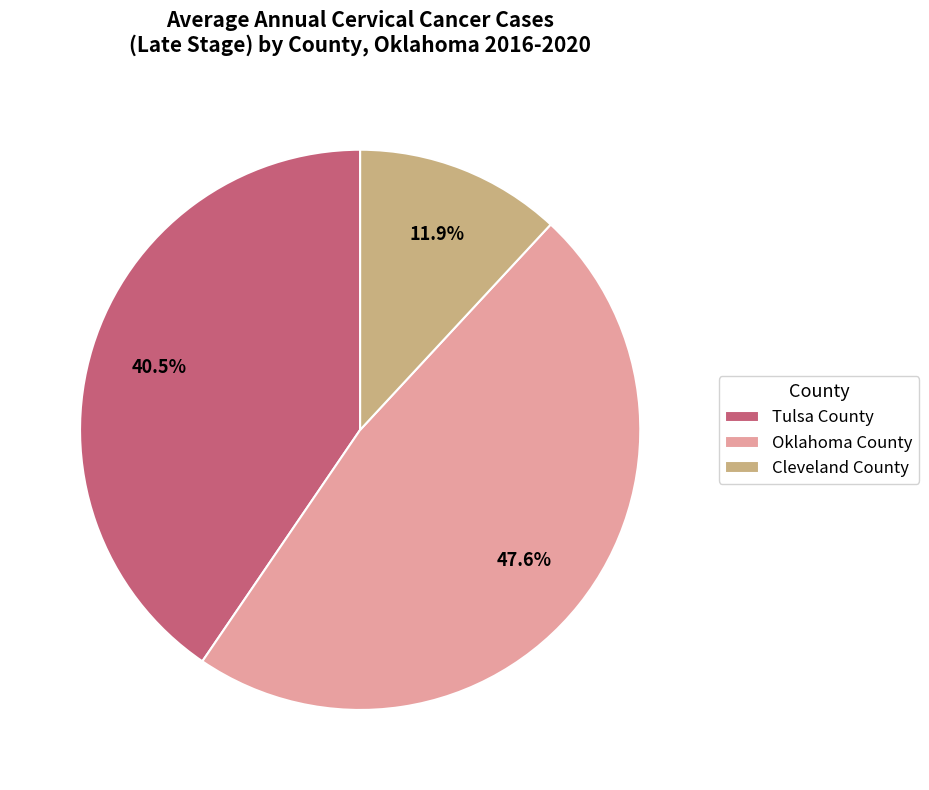

The Oklahoma County slice represents 36% of the pie. True or false?

False